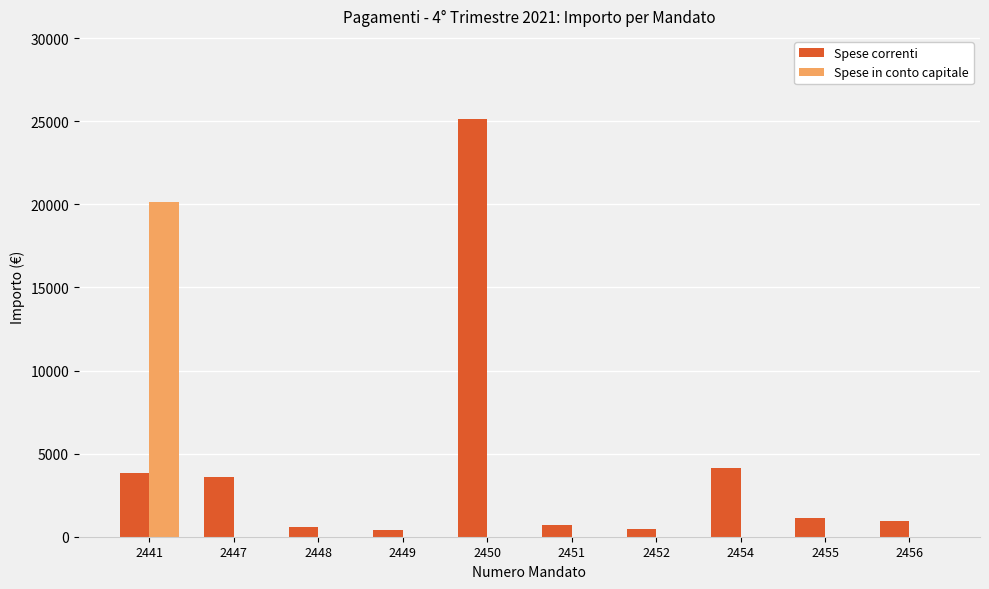

Is it true that Spese in conto capitale equals 12084.3 at 2448?

False